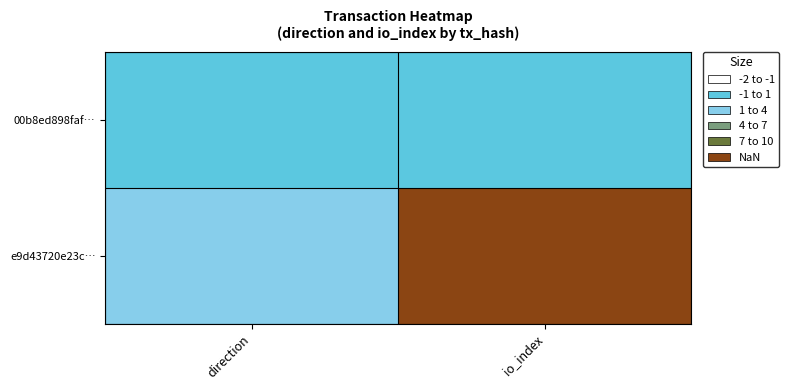

Between direction and io_index, which series saw the biggest shift?

e9d43720e23c…